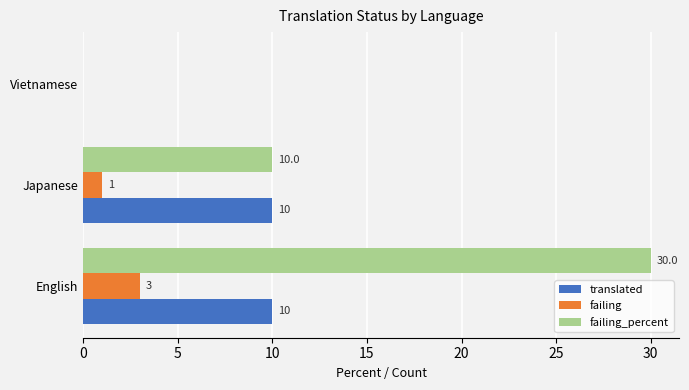

Where is failing_percent nearest to the value 15?

Japanese